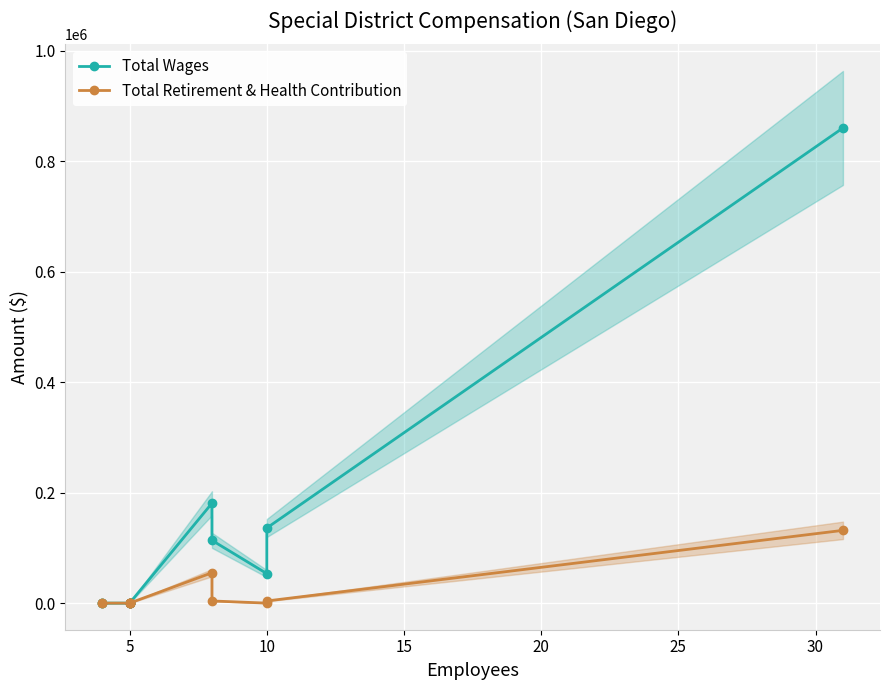

What is the value of the Total Wages point at the 8th from the left?

180754